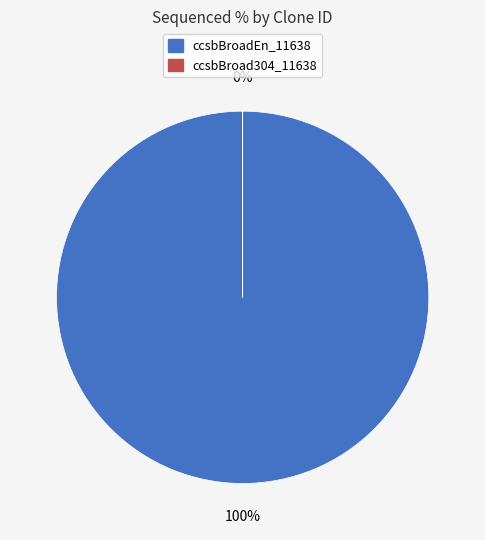

To the nearest percent, what portion does ccsbBroadEn_11638 represent?

100%